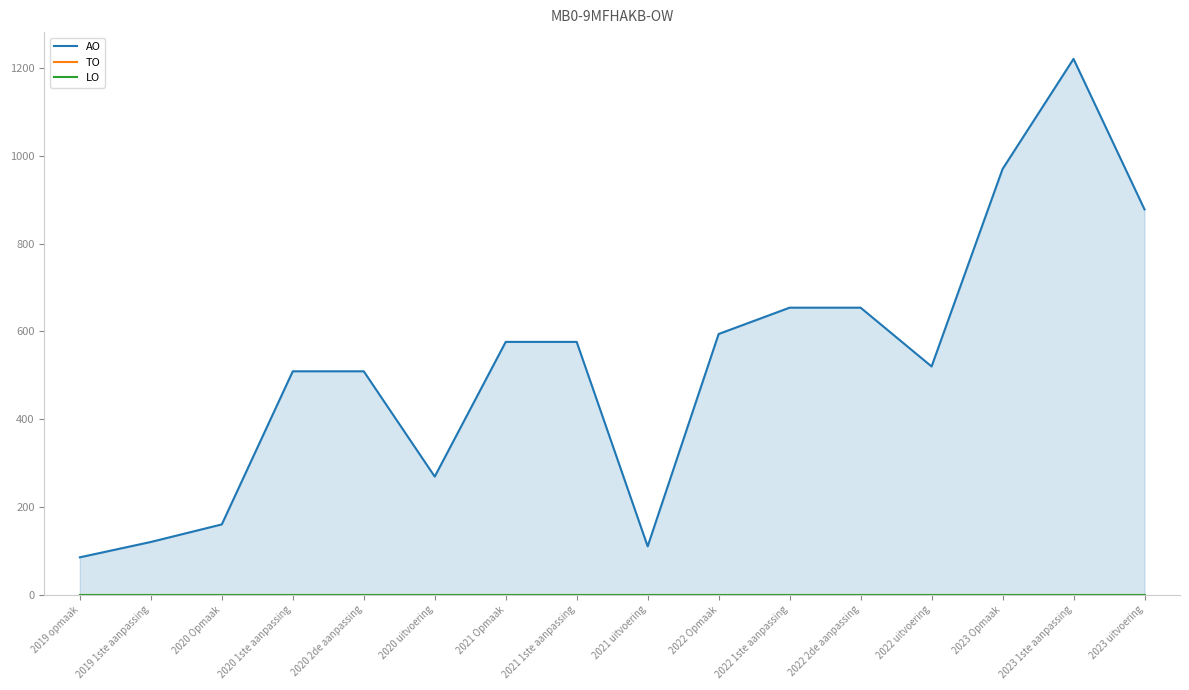

What is the label of the 4th point from the right?

2022 uitvoering